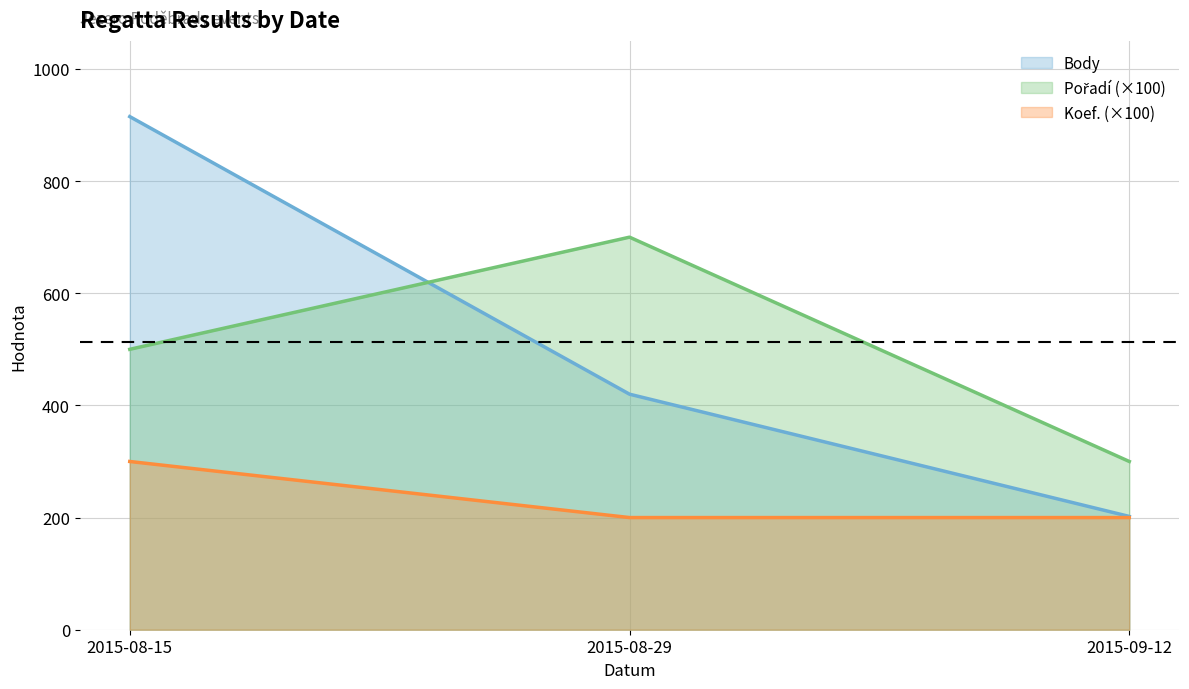

What is the smallest value displayed?

200